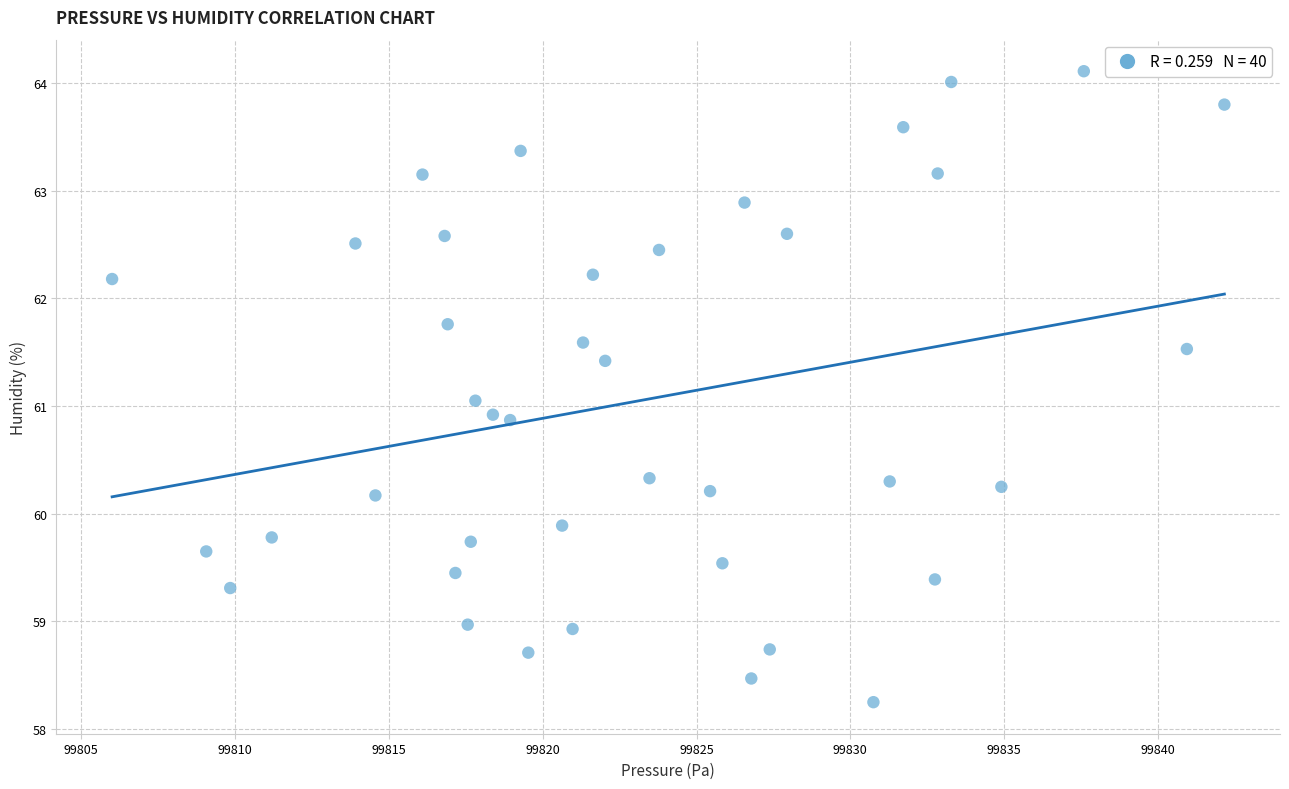

What is the range of Y values (max minus min)?

5.9